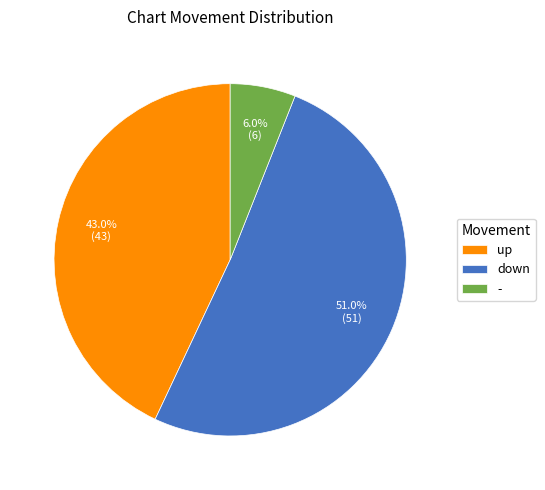

To the nearest percent, what percentage of the pie is -?

6%